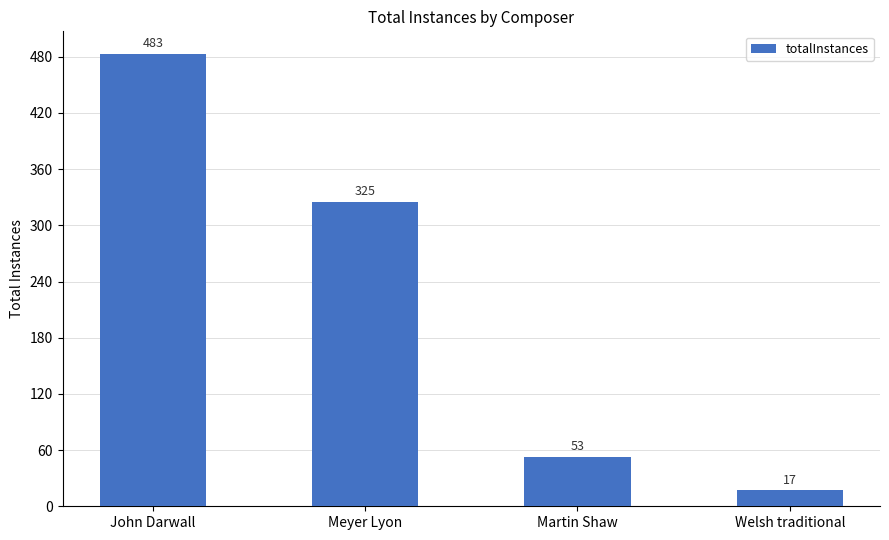

Rank the categories by value from lowest to highest.

Welsh traditional, Martin Shaw, Meyer Lyon, John Darwall